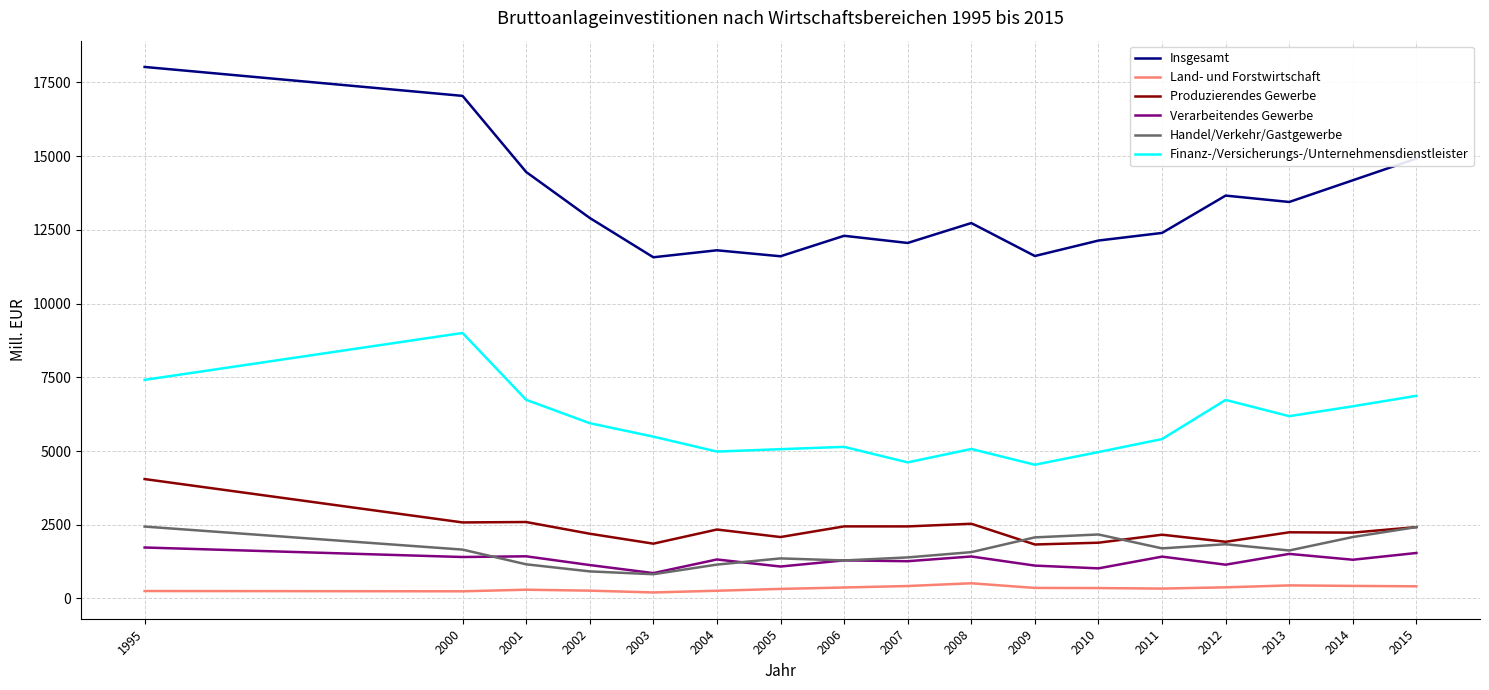

Is it true that Produzierendes Gewerbe equals 596.5 at 2010?

False